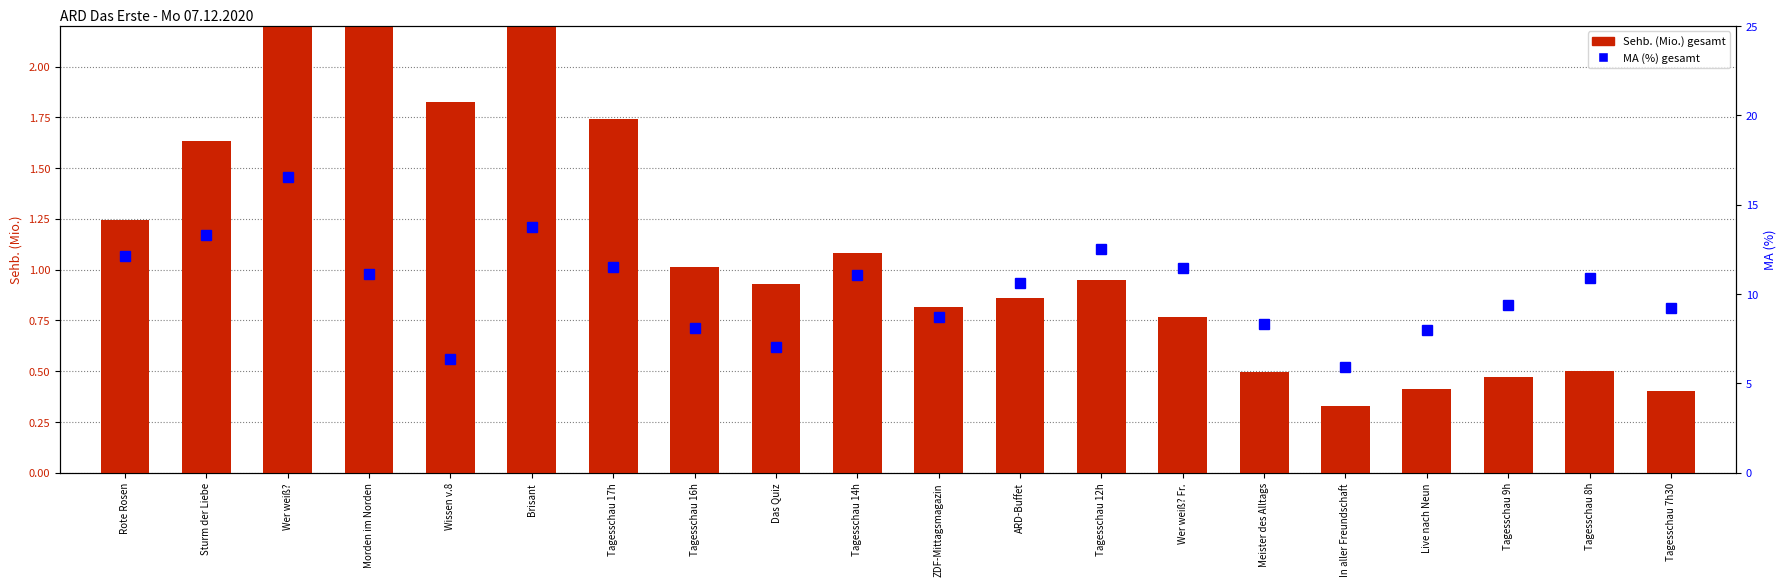

What is the average value of the Sehb. (Mio.) gesamt series?

1.2